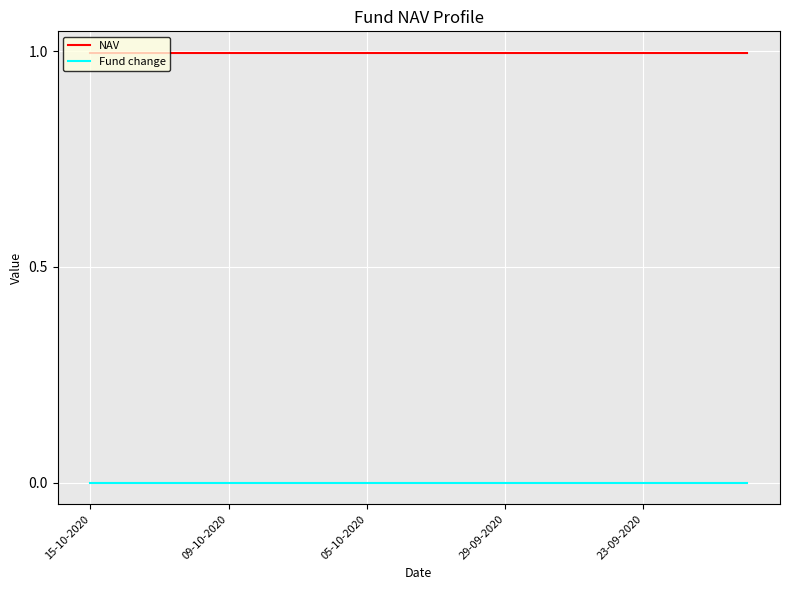

True or false: NAV and Fund change cross at least once.

False